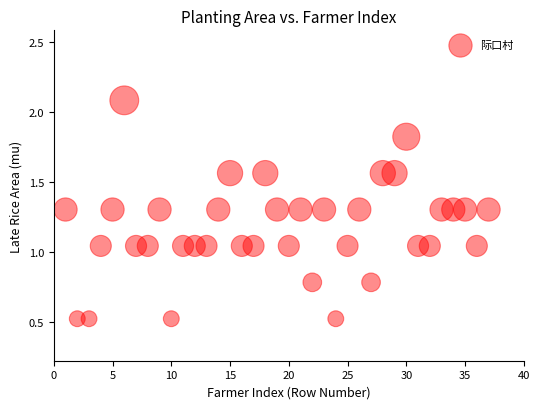

What is the range of X values (max minus min)?

36.0